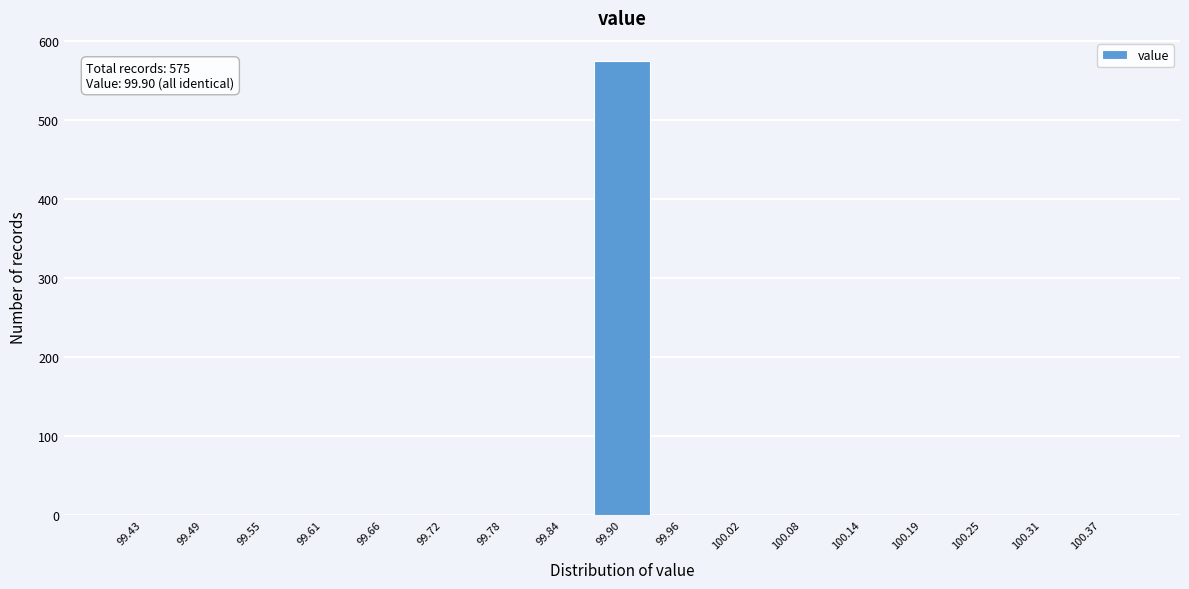

Which range on the x-axis has the tallest bar?

99.87 to 99.93